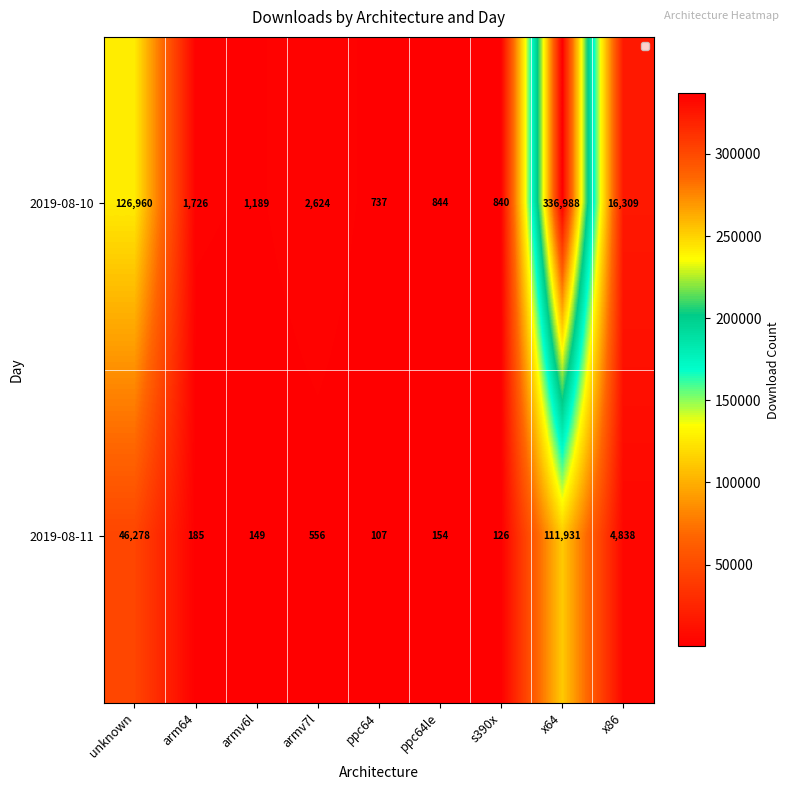

Which series has the largest total across all categories?

2019-08-10